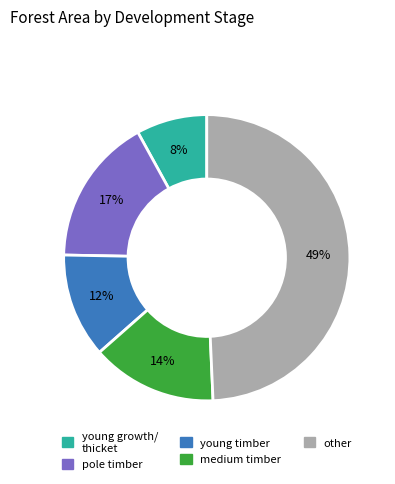

Is there a majority slice in this chart?

No